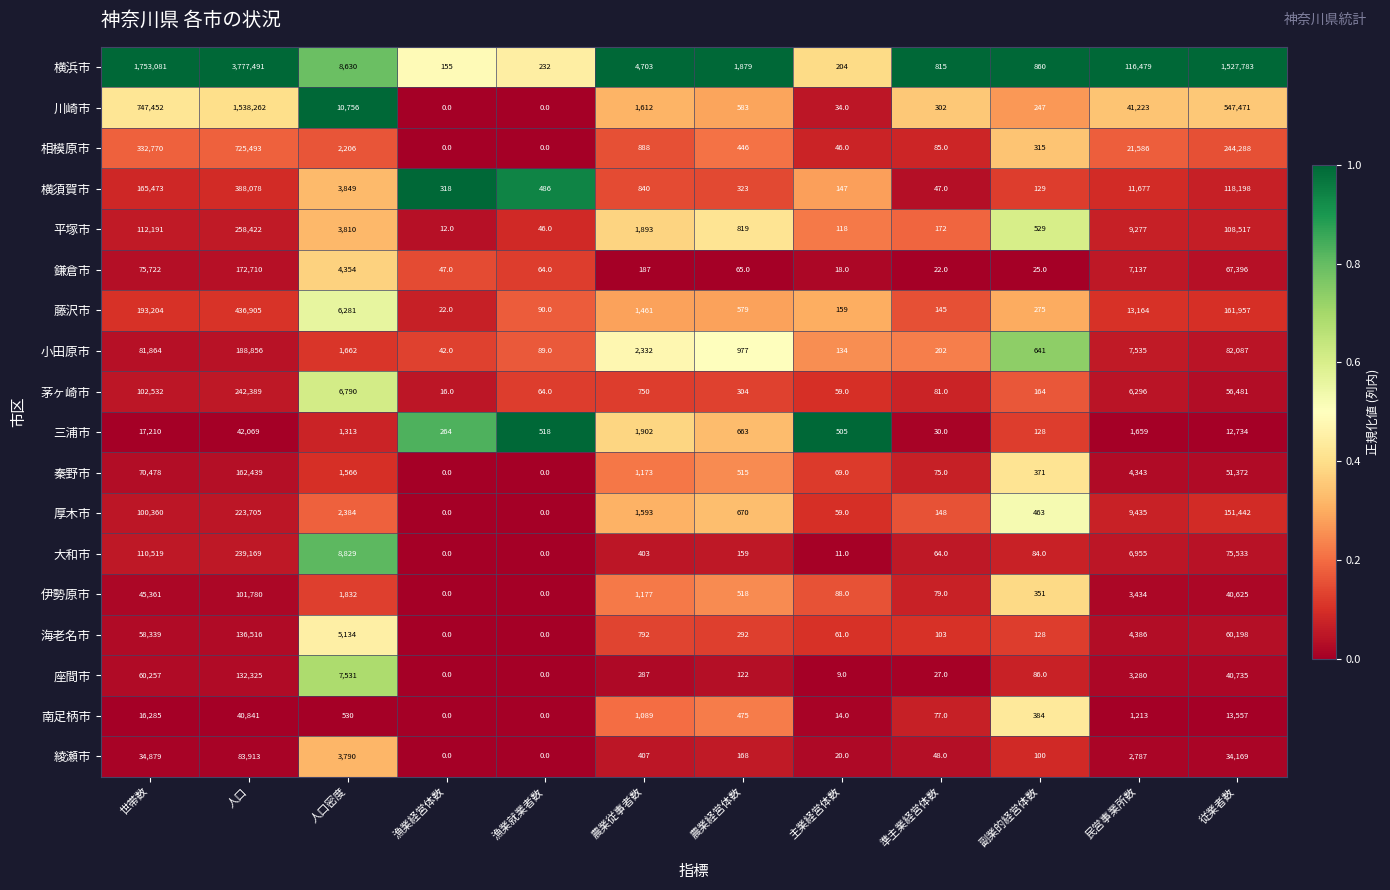

Rank the series at 従業者数 from highest to lowest value.

横浜市, 川崎市, 相模原市, 藤沢市, 厚木市, 横須賀市, 平塚市, 小田原市, 大和市, 鎌倉市, 海老名市, 茅ヶ崎市, 秦野市, 座間市, 伊勢原市, 綾瀬市, 南足柄市, 三浦市